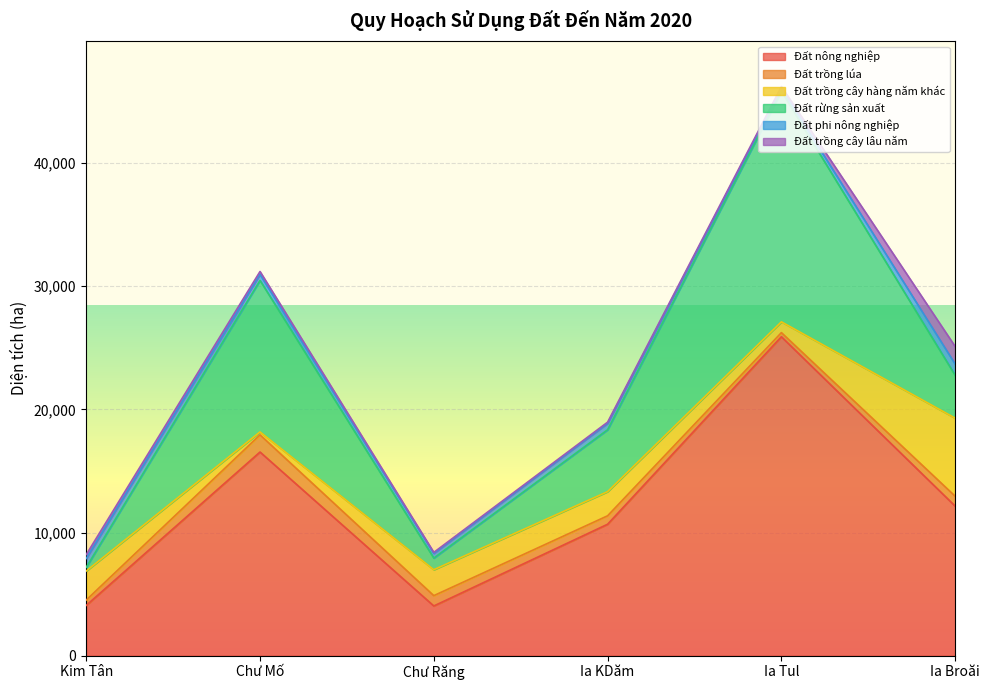

What is the difference between the maximum and minimum values in the Đất trồng cây hàng năm khác series?

6103.9